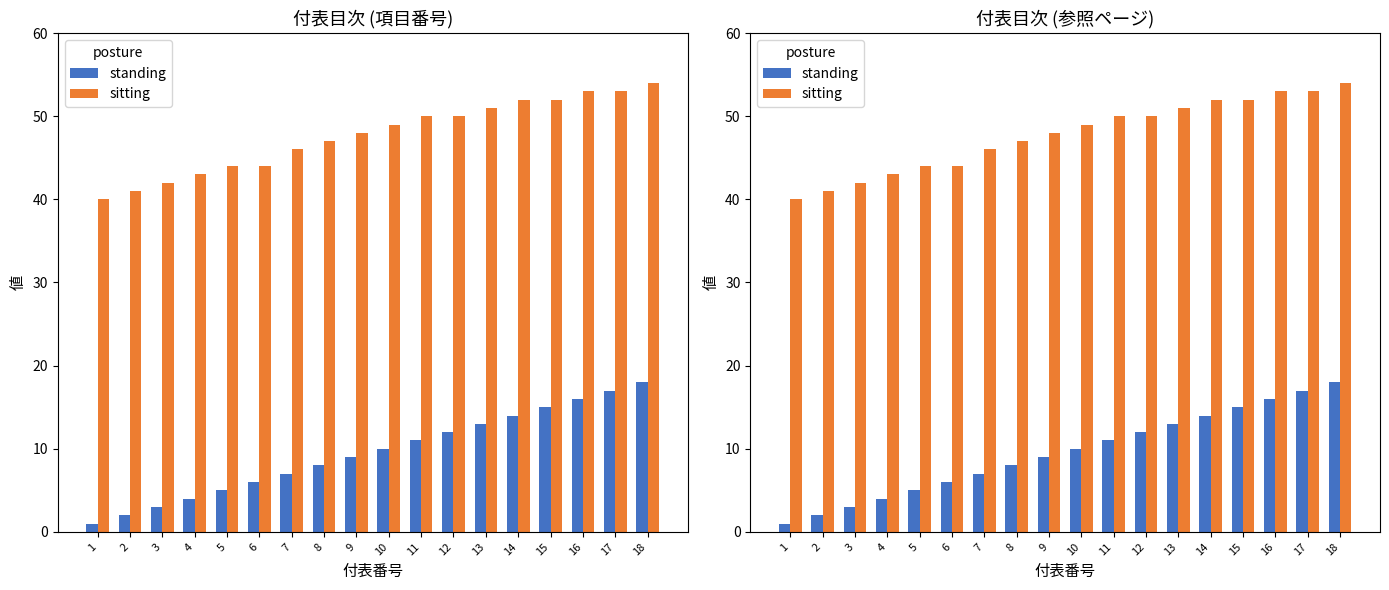

Rank the categories by standing value from lowest to highest.

1, 2, 3, 4, 5, 6, 7, 8, 9, 10, 11, 12, 13, 14, 15, 16, 17, 18